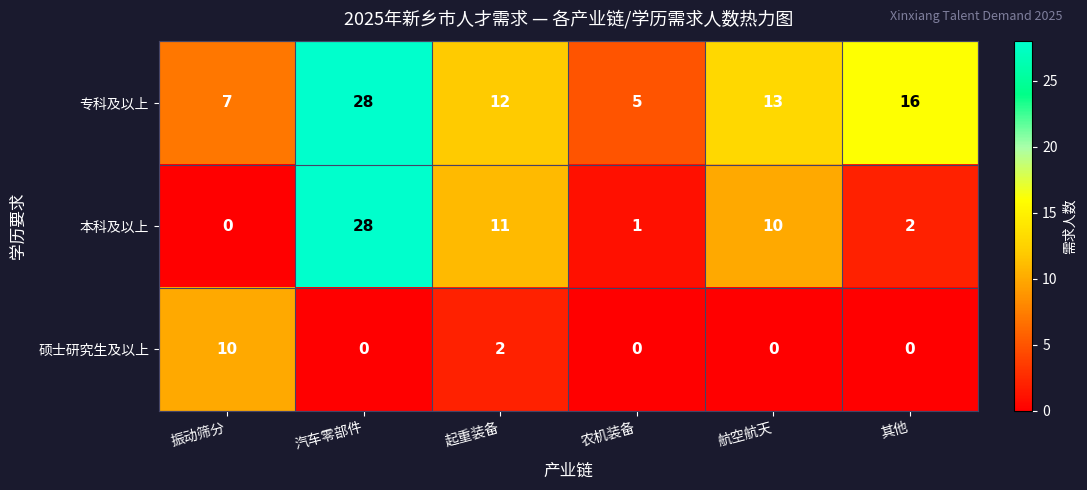

Reading left to right, extract all data points from this chart.

专科及以上: 7	28	12	5	13	16
本科及以上: 0	28	11	1	10	2
硕士研究生及以上: 10	0	2	0	0	0